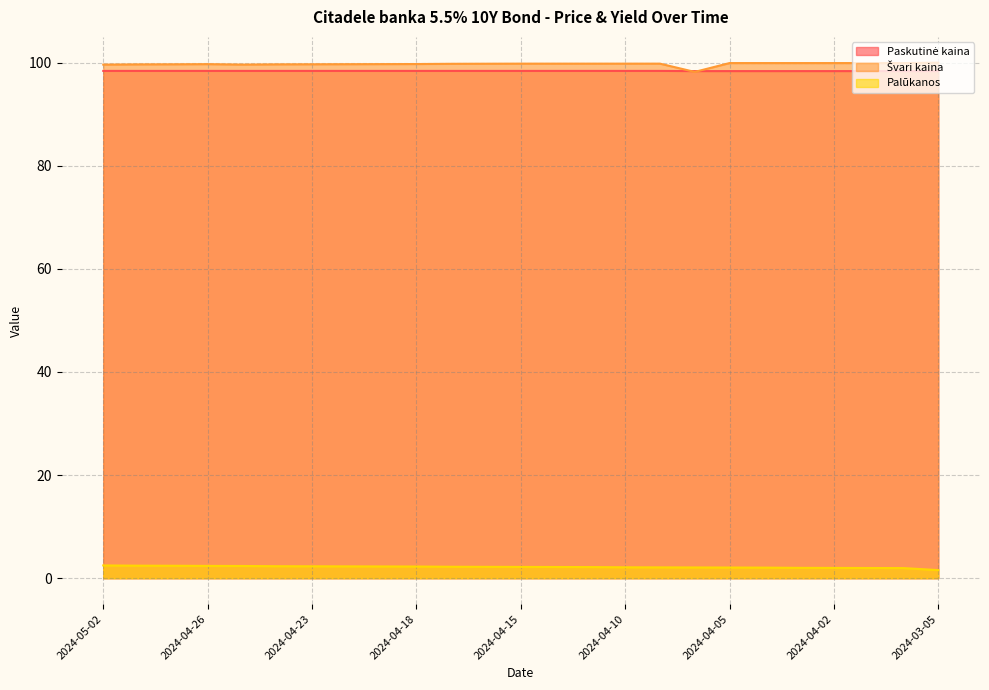

What are all the series names shown in the legend?

Paskutinė kaina, Švari kaina, Palūkanos